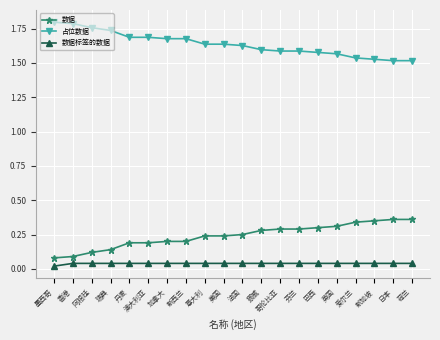

What position from the right is 丹麦?

16